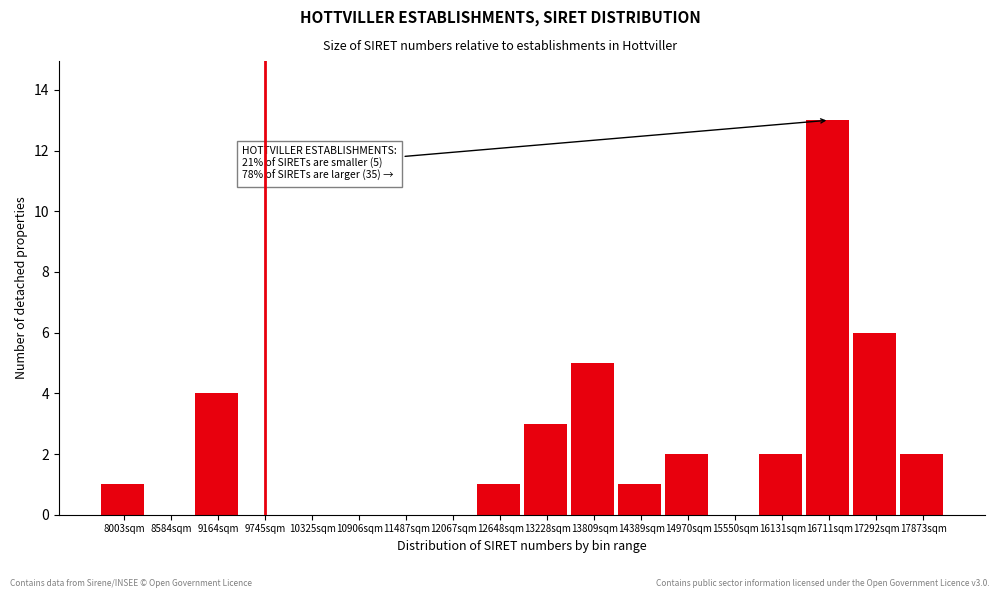

Reading left to right, list all the values displayed in this chart.

8003sqm=1	8584sqm=0	9164sqm=4	9745sqm=0	10325sqm=0	10906sqm=0	11487sqm=0	12067sqm=0	12648sqm=1	13228sqm=3	13809sqm=5	14389sqm=1	14970sqm=2	15550sqm=0	16131sqm=2	16711sqm=13	17292sqm=6	17873sqm=2